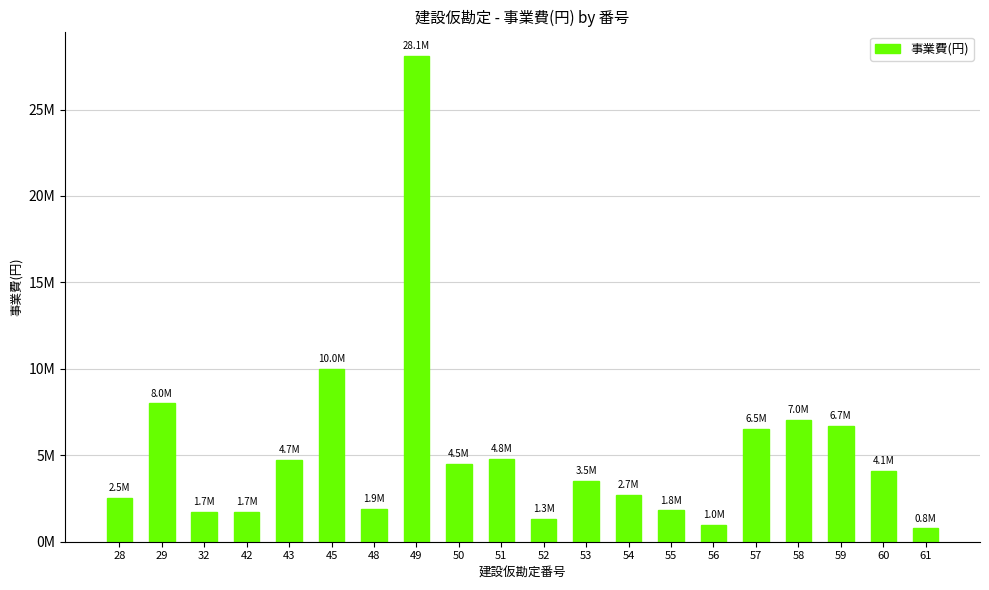

Reading left to right, list all the values displayed in this chart.

28=2516400	29=8000000	32=1718921	42=1700000	43=4736552	45=10000000	48=1900000	49=28105043	50=4496790	51=4806000	52=1296000	53=3510000	54=2710200	55=1807114	56=995985	57=6514850	58=7022433	59=6694938	60=4086959	61=765326